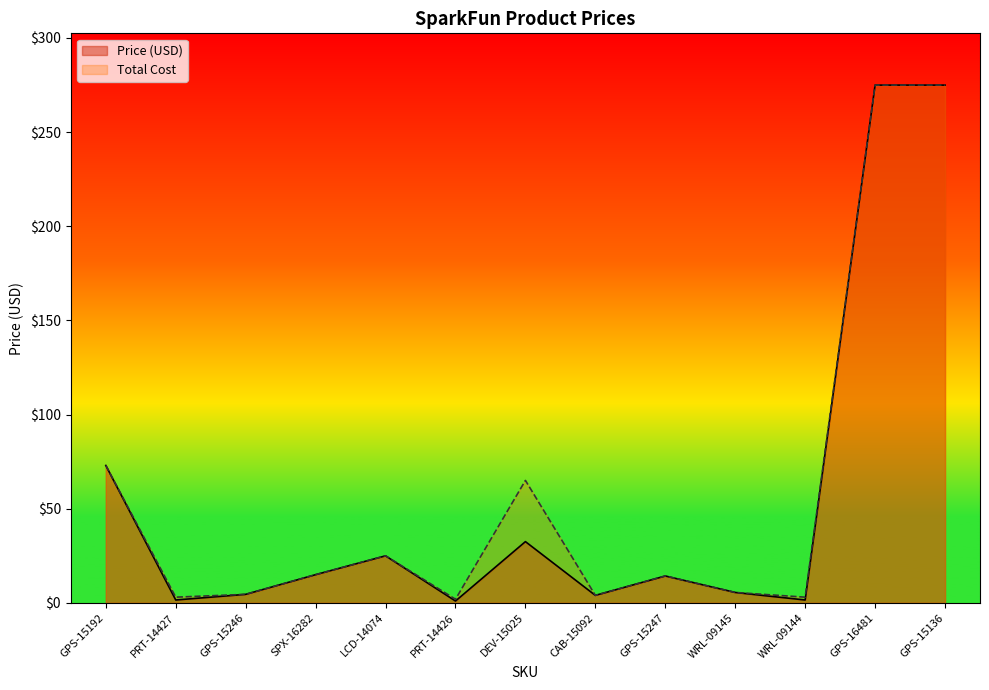

Which has a higher value, GPS-15247 or GPS-15136?

GPS-15136